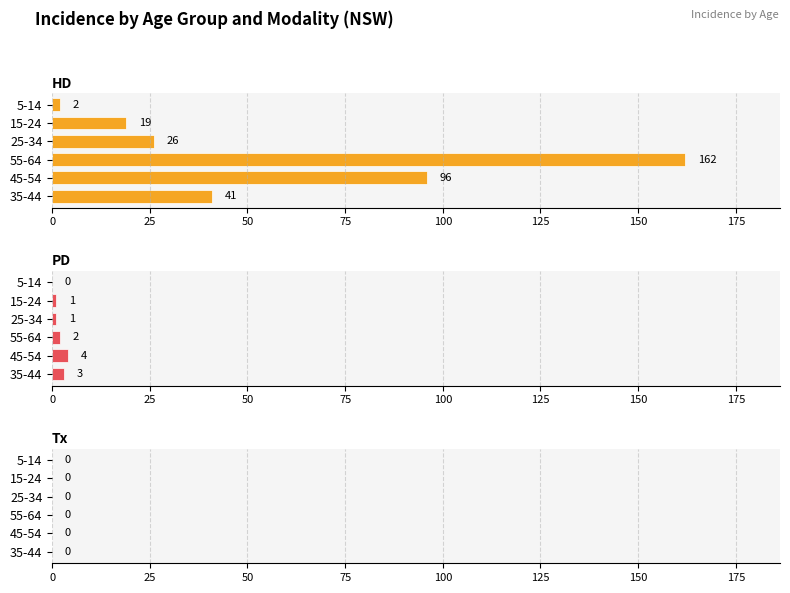

Rank the series by their maximum value, from highest to lowest.

HD, PD, Tx